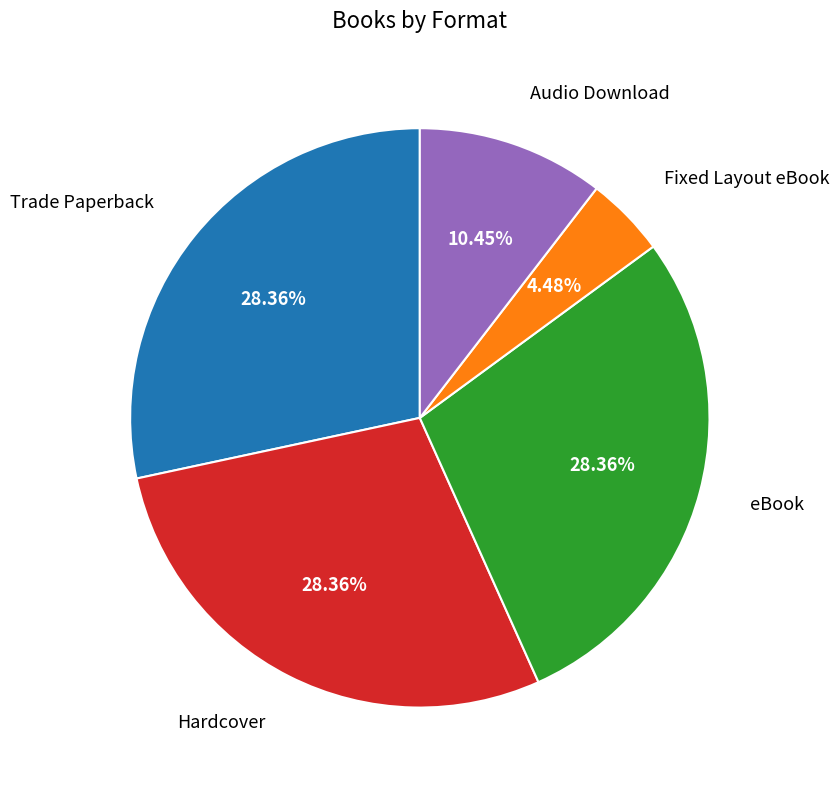

True or false: Hardcover accounts for 40% of the total.

False